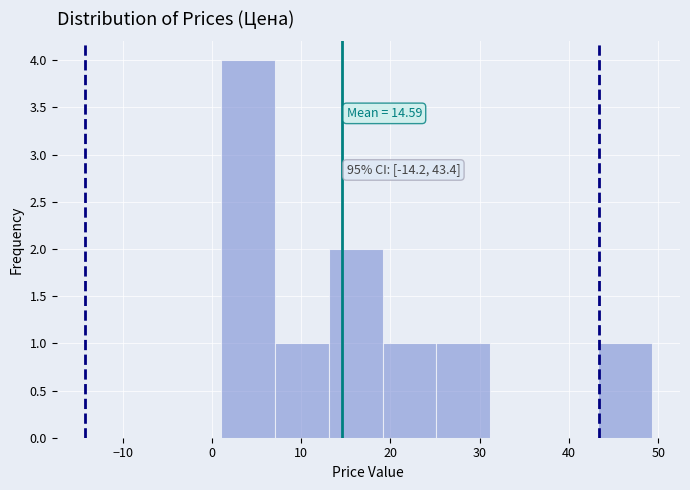

Which range on the x-axis has the tallest bar?

1 to 7